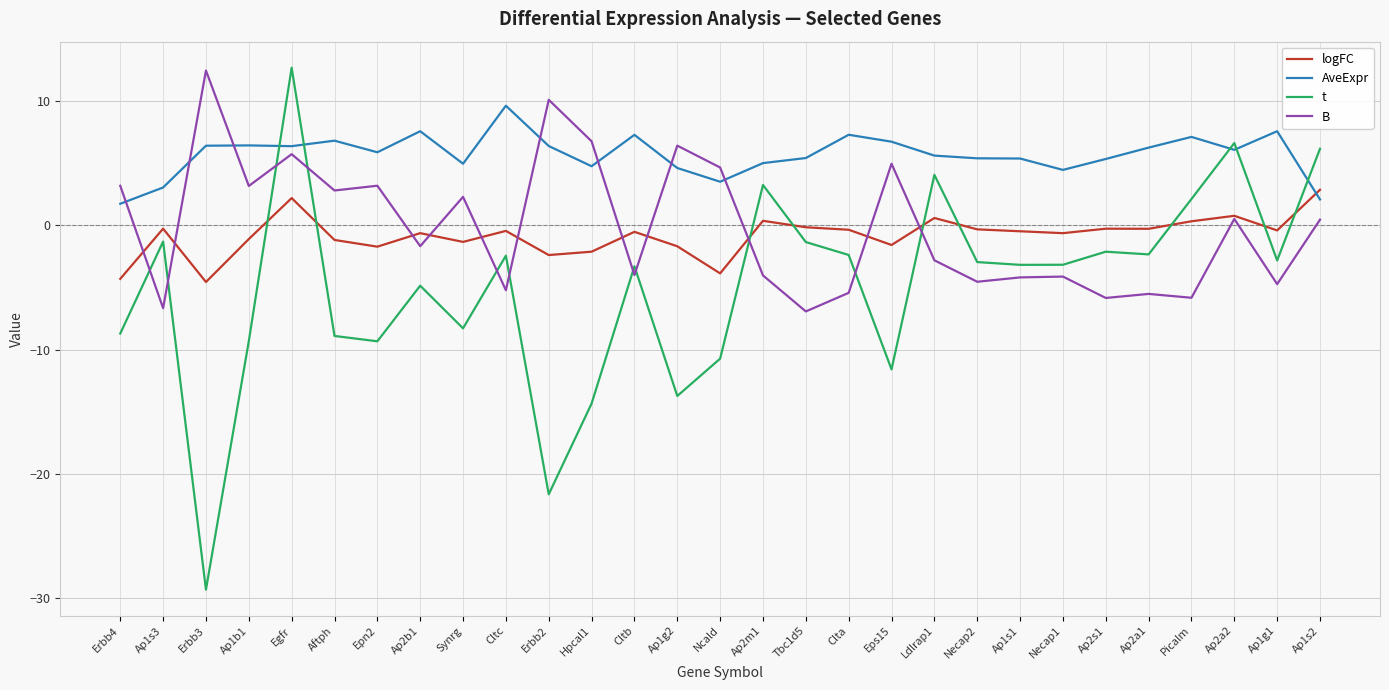

Which series has the largest range (max minus min)?

t